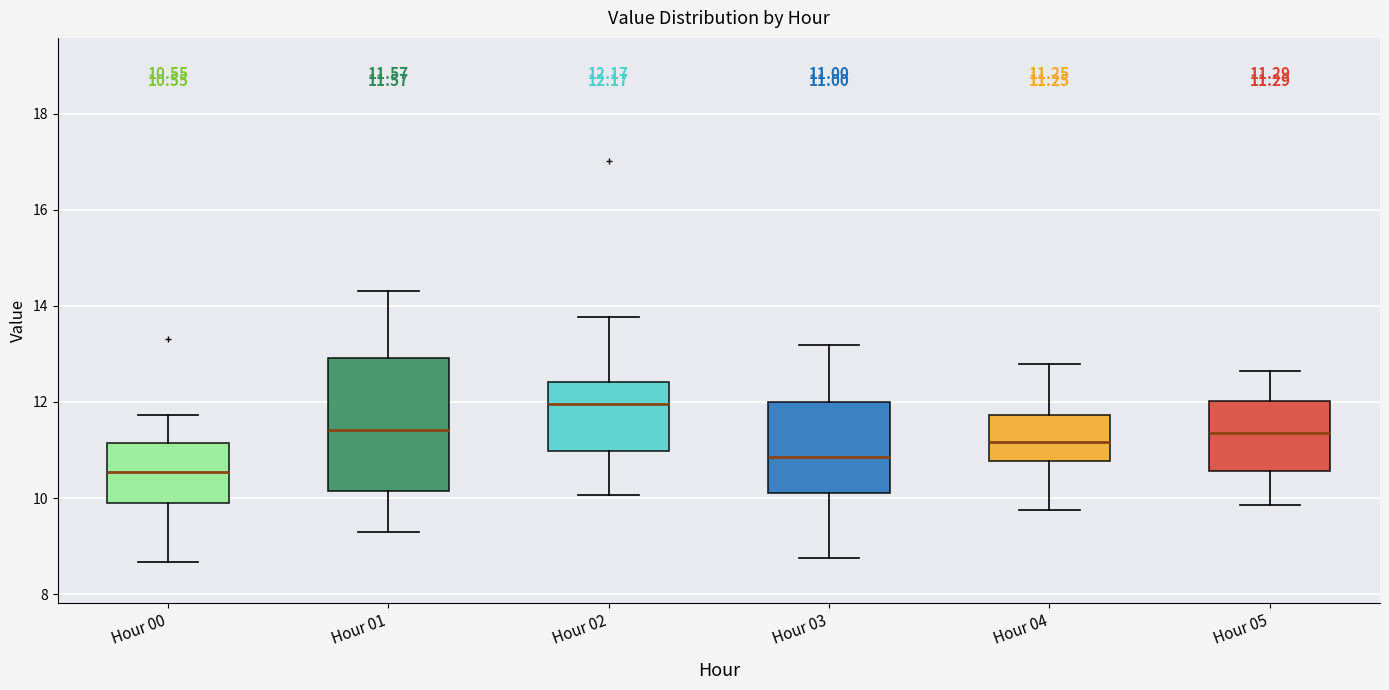

Comparing the boxes themselves (not the whiskers), which one is the tallest?

Hour 01